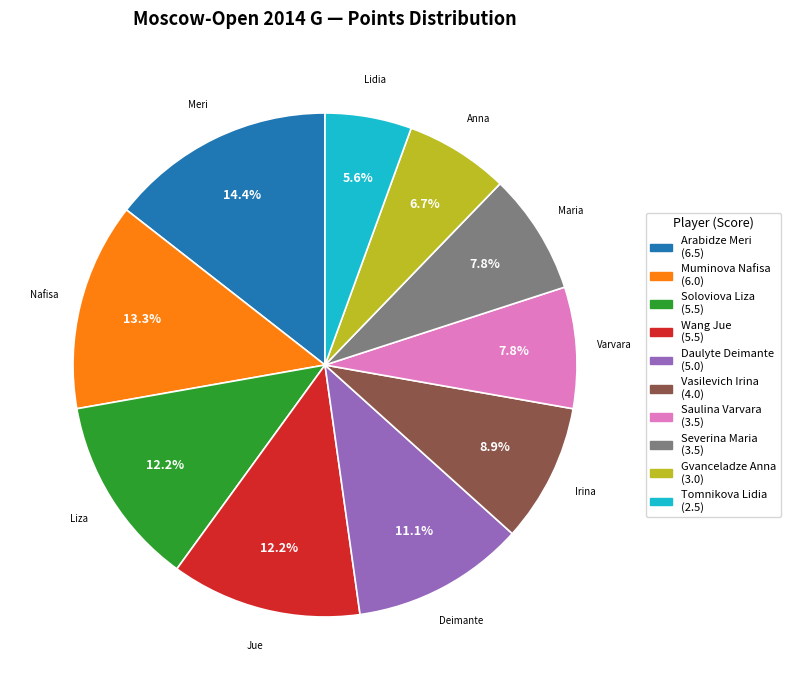

Approximately how many times larger is the value at Tomnikova Lidia compared to Daulyte Deimante?

0.5